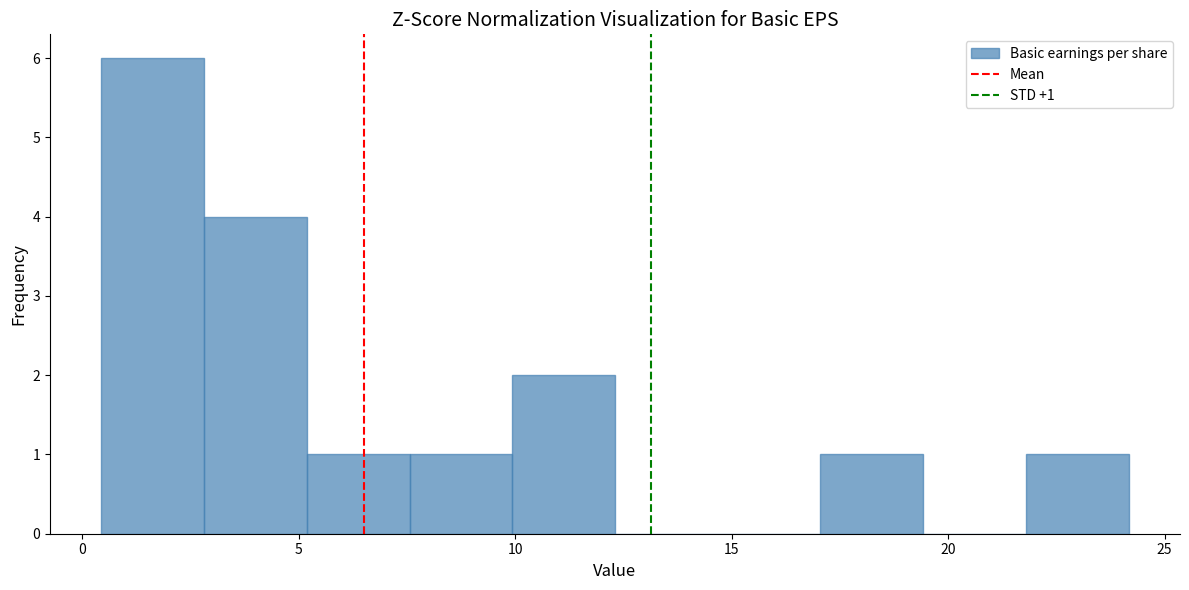

Over which range of the x-axis is the bar tallest?

0.5 to 3.0